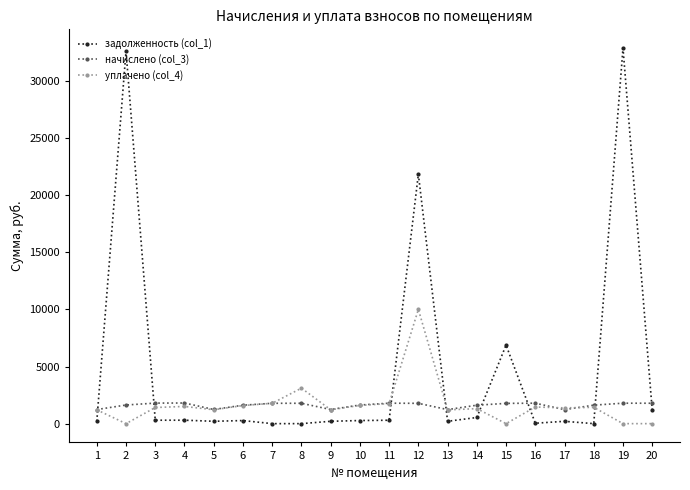

How many intersections are there between задолженность (col_1) and уплачено (col_4)?

7